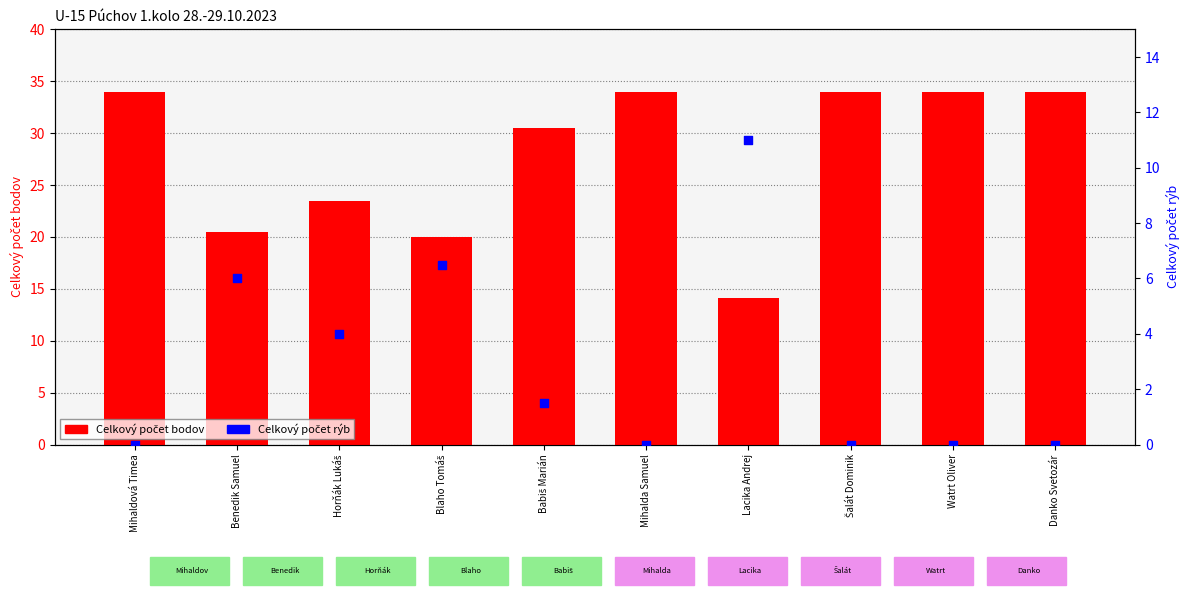

At which category is the sum across all series the highest?

Mihaldová Timea